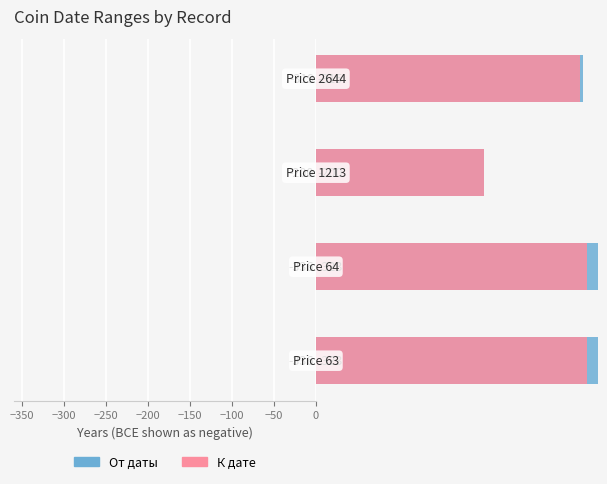

How many series are shown in this chart?

2